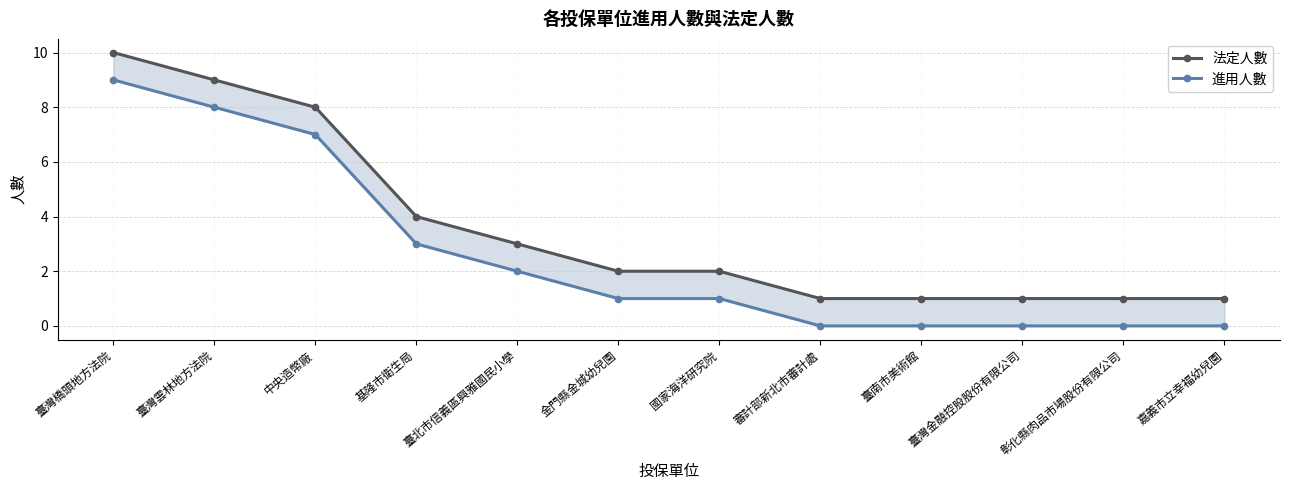

What is the total value across all series at 臺南市美術館?

1